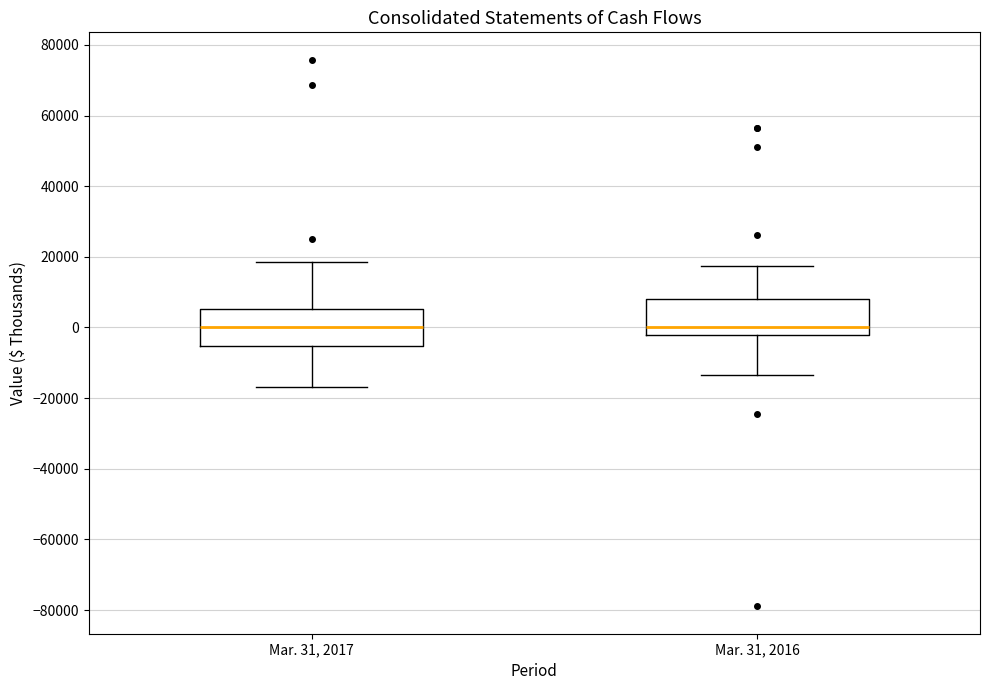

Reading left to right, read every box against the y-axis: the position of its median line, the range the box covers, and the ends of its whiskers. The values are not printed on the chart, so give them approximately, as read against the axis.

Mar. 31, 2017: median 0, box -6000 to 6000, whiskers -16000 to 18000
Mar. 31, 2016: median 0, box -2000 to 8000, whiskers -14000 to 18000